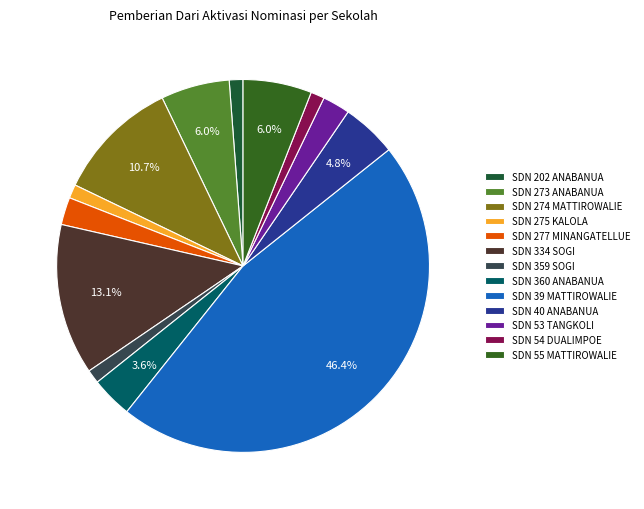

How many slices are in this pie chart?

13